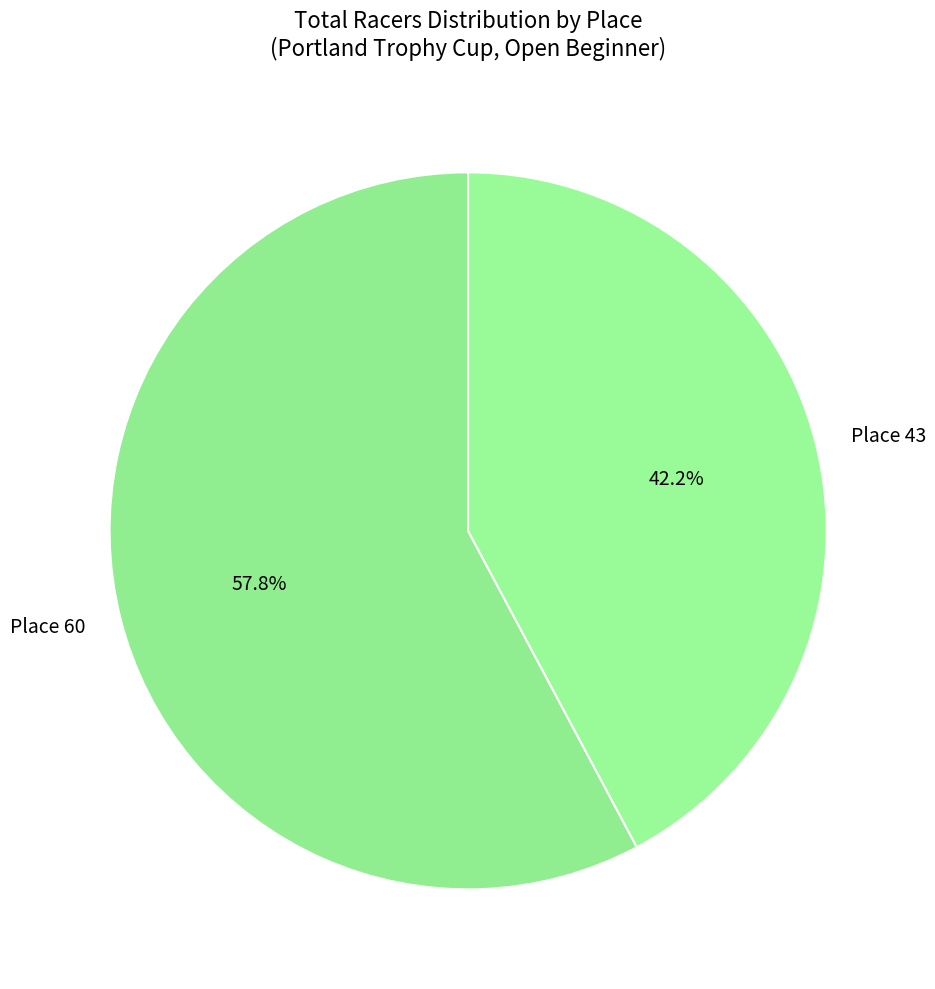

Which category has the biggest portion of the pie?

Place 60